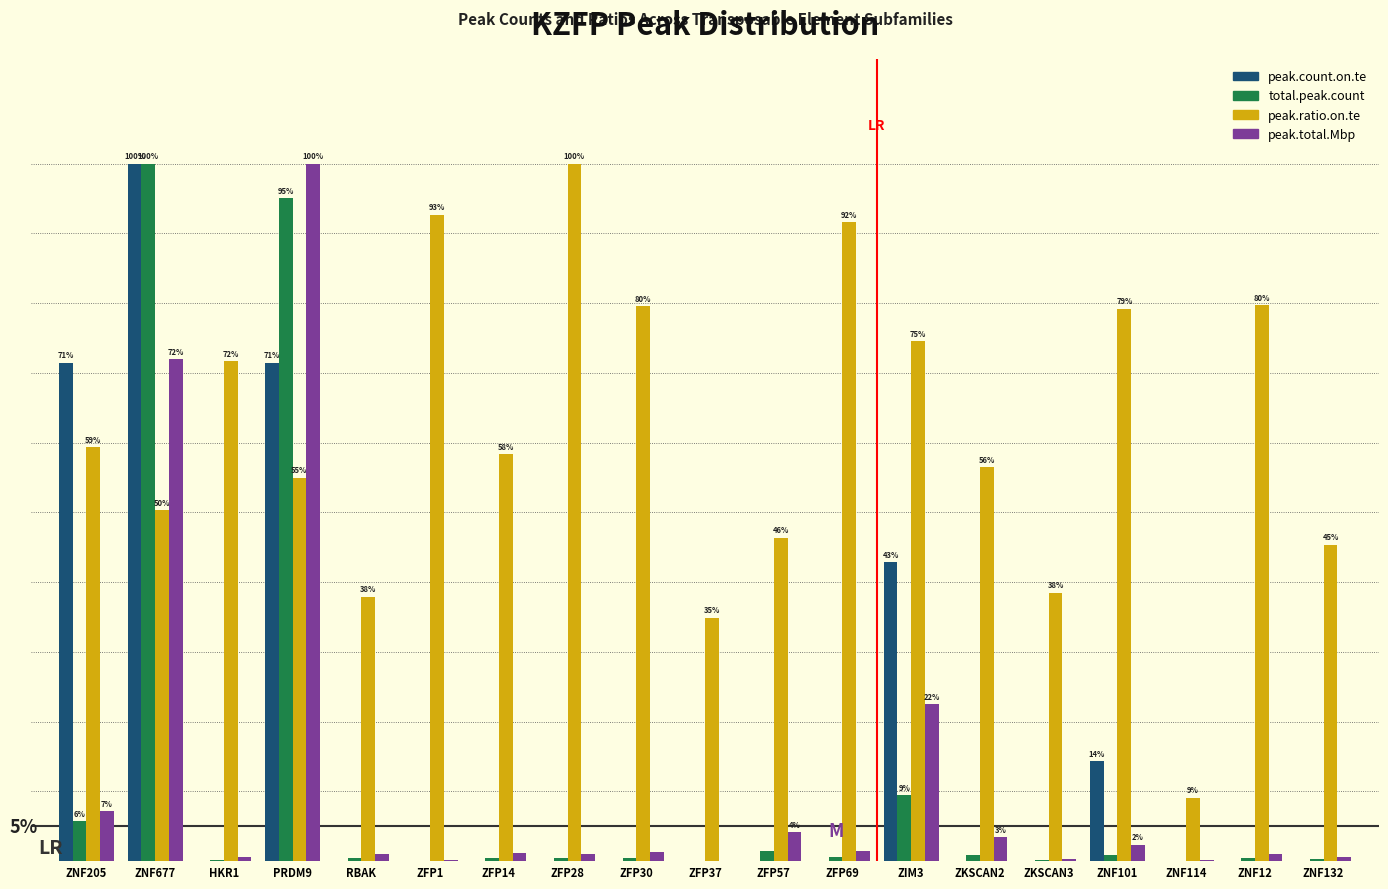

What is the difference between the highest and lowest values at ZKSCAN3?

38.5